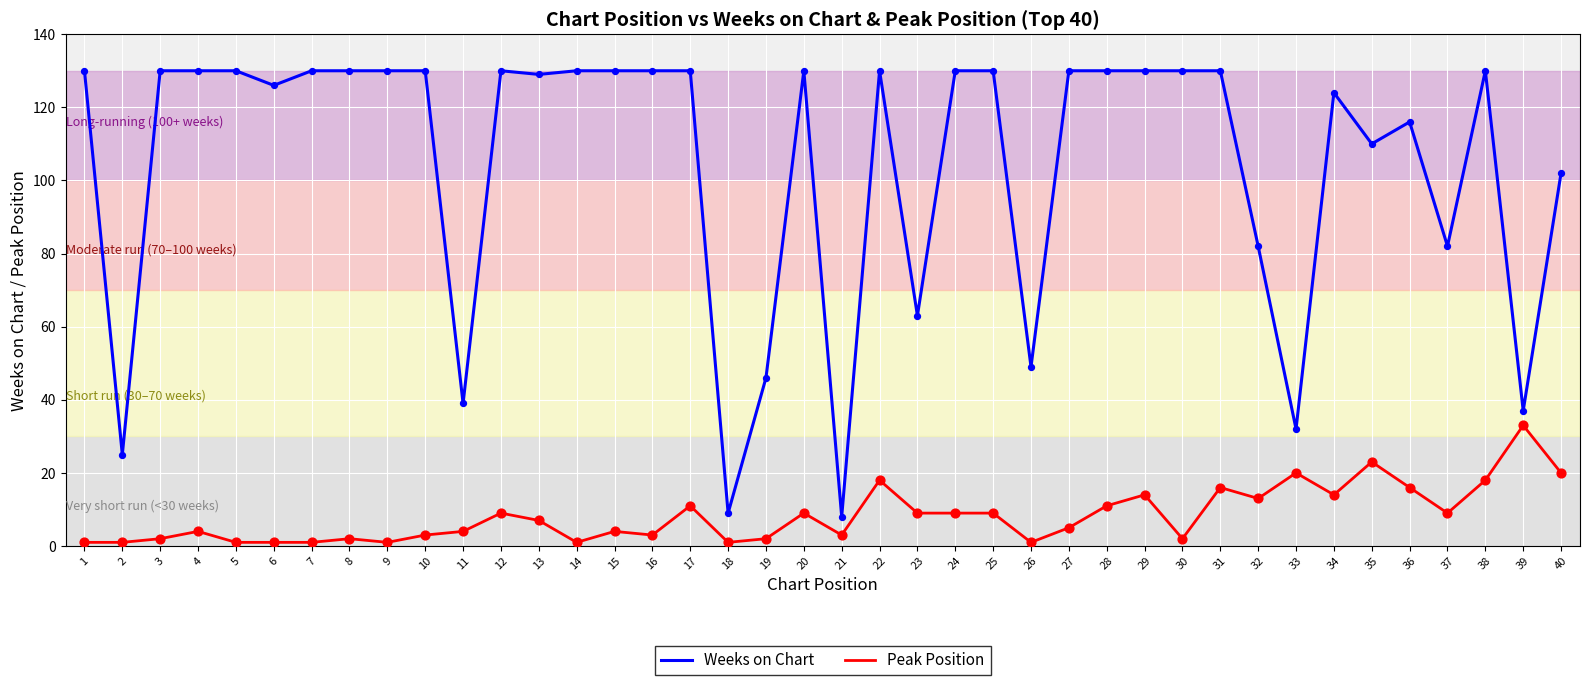

Is the value of Peak Position at 33 greater than the value of Weeks on Chart at 33?

No